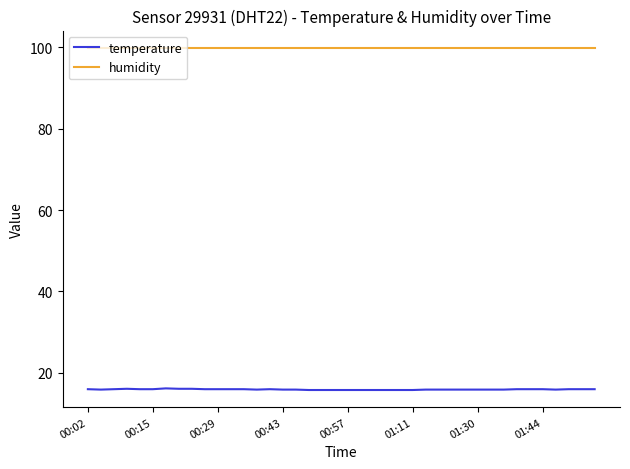

Which series has the largest total across all categories?

humidity